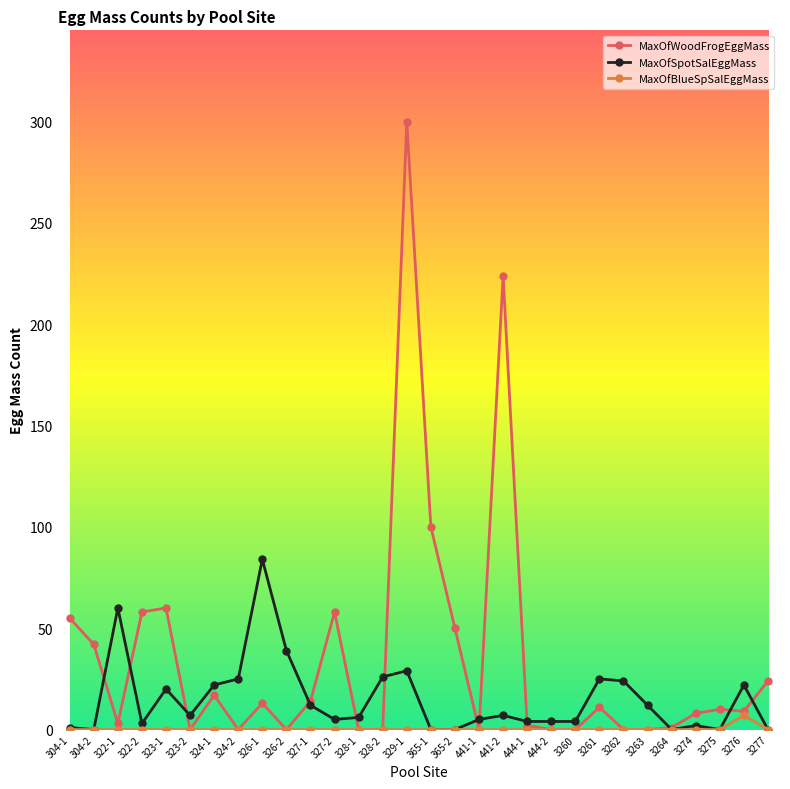

What is the spread (max minus min) of values at 3277?

24